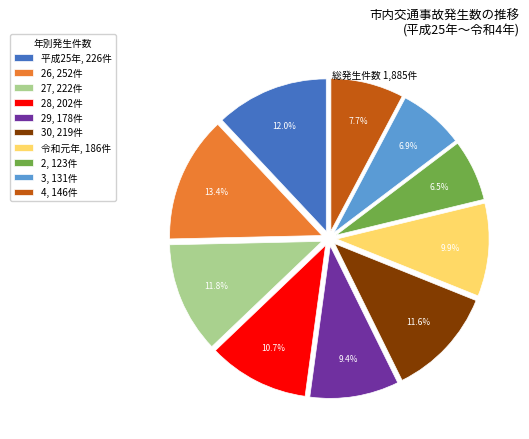

What is the largest slice in the pie chart?

26, 252件